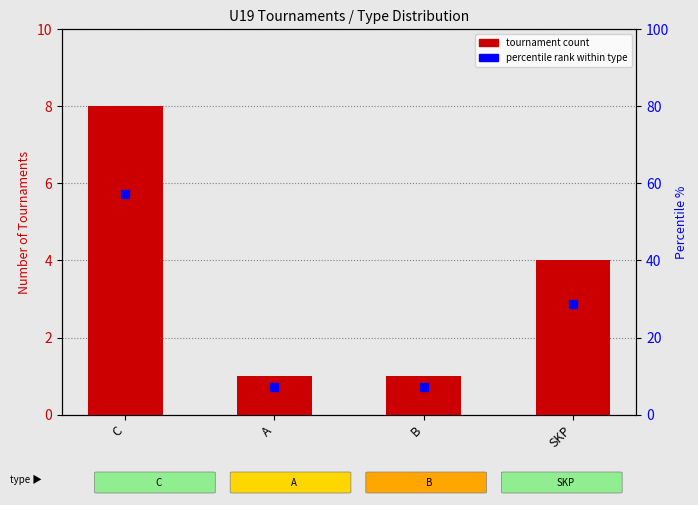

Reading left to right, list all the values displayed in this chart.

8	1	1	4